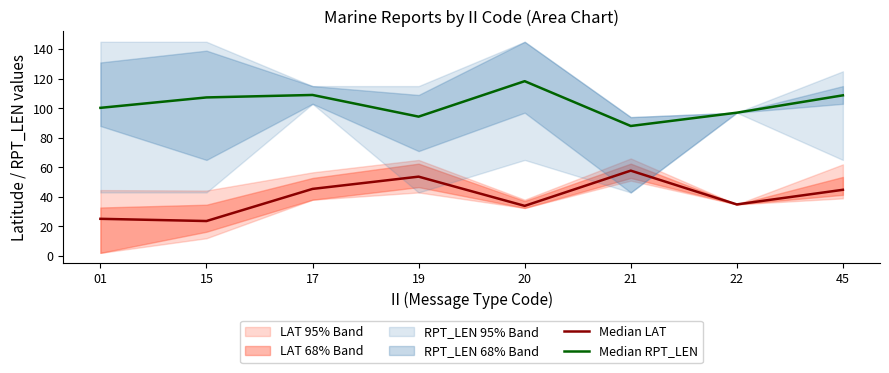

The value of Median RPT_LEN at 21 is 126.1. True or false?

False